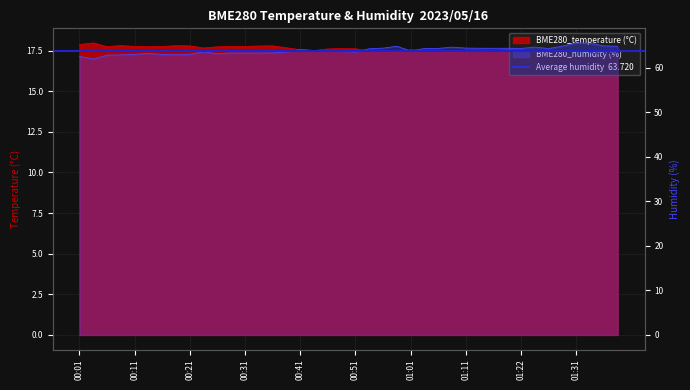

Which series has the widest spread of values?

BME280_humidity